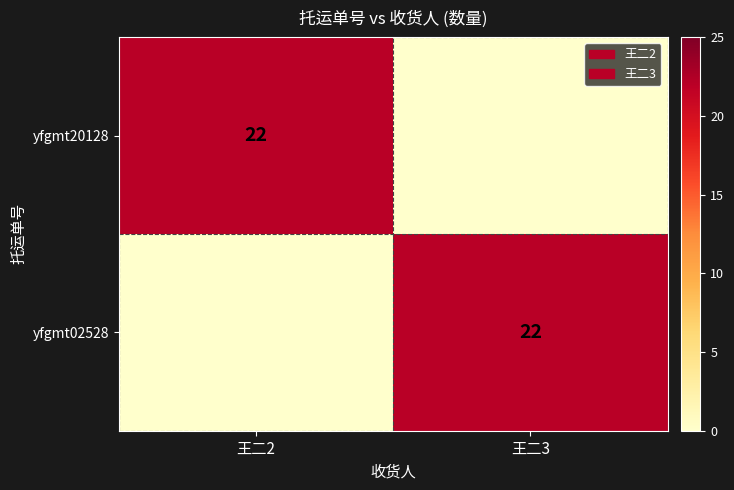

True or false: yfgmt02528 has a value of 22 at 王二3.

True